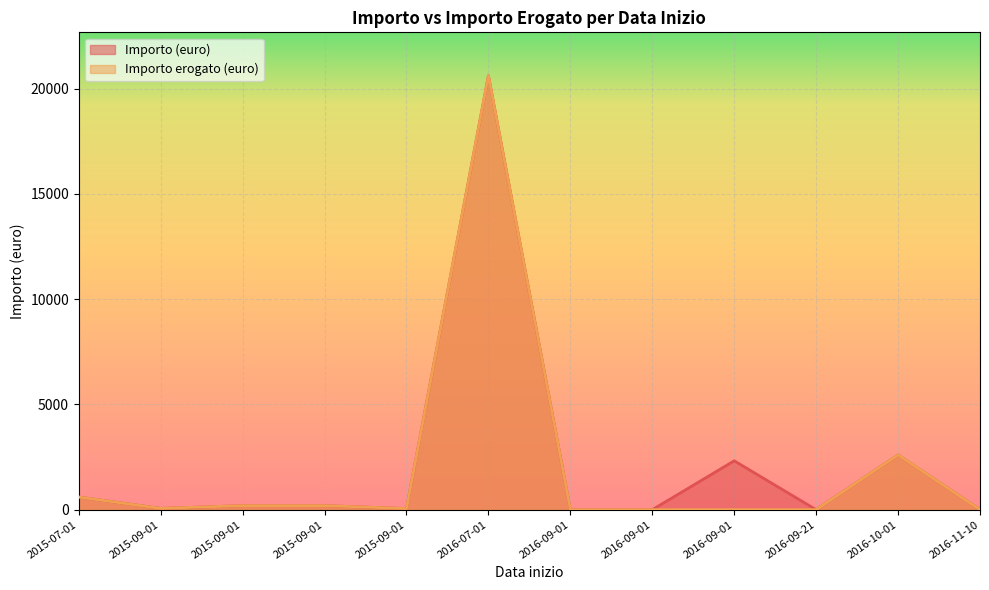

What are all the series names shown in the legend?

Importo (euro), Importo erogato (euro)